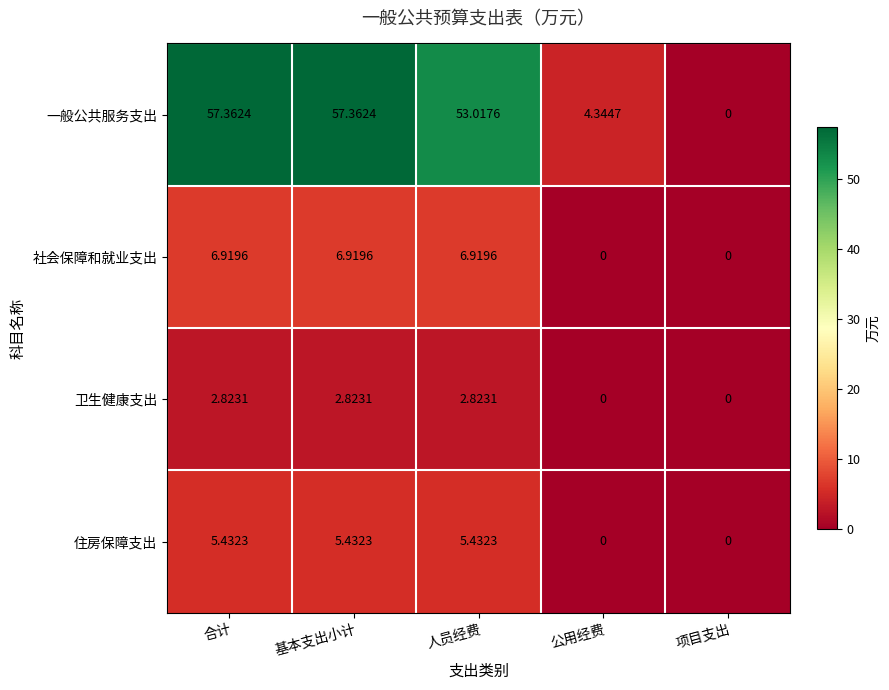

Count the number of data series in this chart.

4